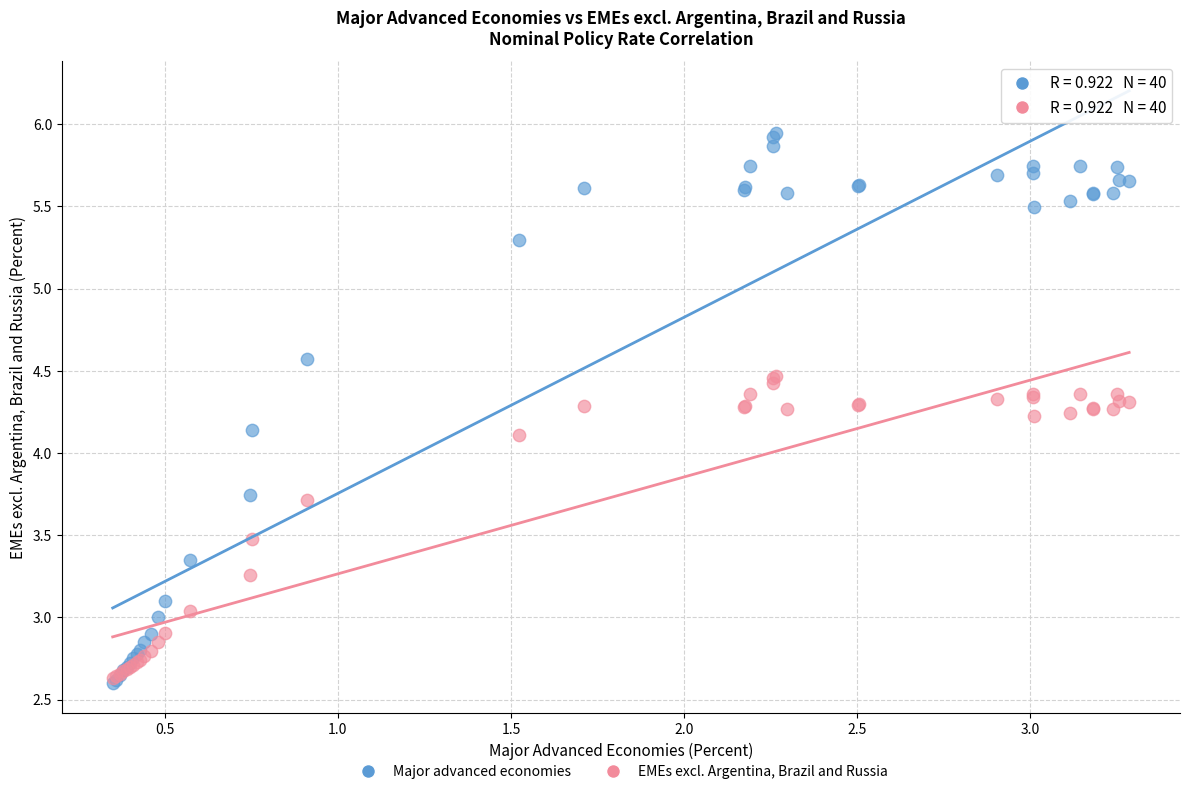

Which series has the widest spread of Y values?

Major advanced economies